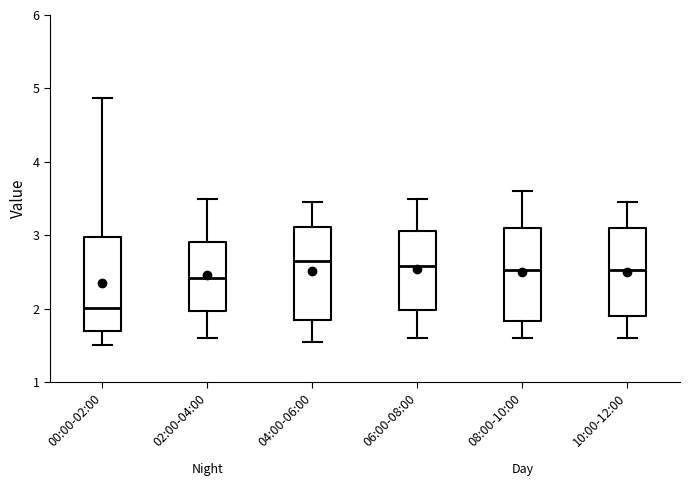

Reading left to right, transcribe this box plot: for each box, give where its median line is, the range the box spans, and where its two whiskers end, as read against the y-axis. The values are not printed on the chart, so give them approximately, as read against the axis.

00:00-02:00: median 2.0, box 1.7 to 3.0, whiskers 1.5 to 4.9
02:00-04:00: median 2.4, box 2.0 to 2.9, whiskers 1.6 to 3.5
04:00-06:00: median 2.7, box 1.9 to 3.1, whiskers 1.6 to 3.5
06:00-08:00: median 2.6, box 2.0 to 3.1, whiskers 1.6 to 3.5
08:00-10:00: median 2.5, box 1.8 to 3.1, whiskers 1.6 to 3.6
10:00-12:00: median 2.5, box 1.9 to 3.1, whiskers 1.6 to 3.5